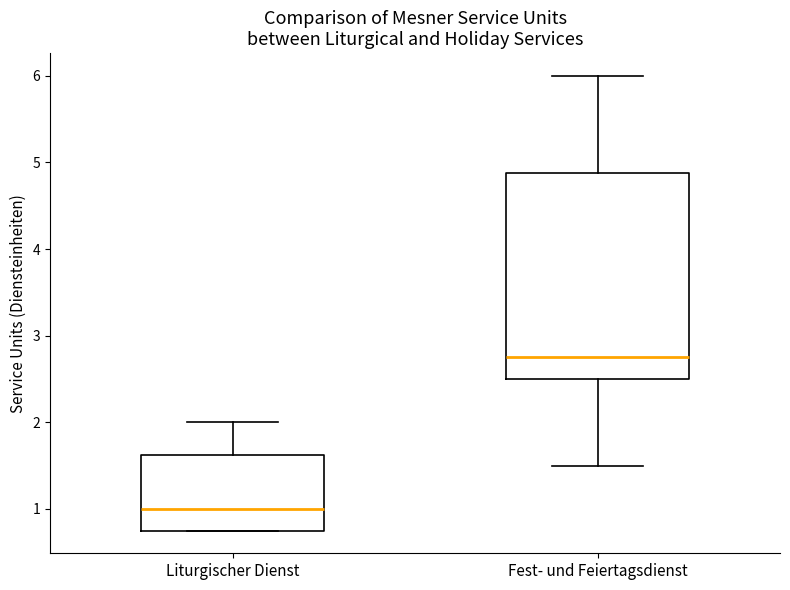

Reading left to right, read every box against the y-axis: the position of its median line, the range the box covers, and the ends of its whiskers. The values are not printed on the chart, so give them approximately, as read against the axis.

Liturgischer Dienst: median 1.0, box 0.8 to 1.6, whiskers 0.8 to 2.0
Fest- und Feiertagsdienst: median 2.8, box 2.5 to 4.9, whiskers 1.5 to 6.0